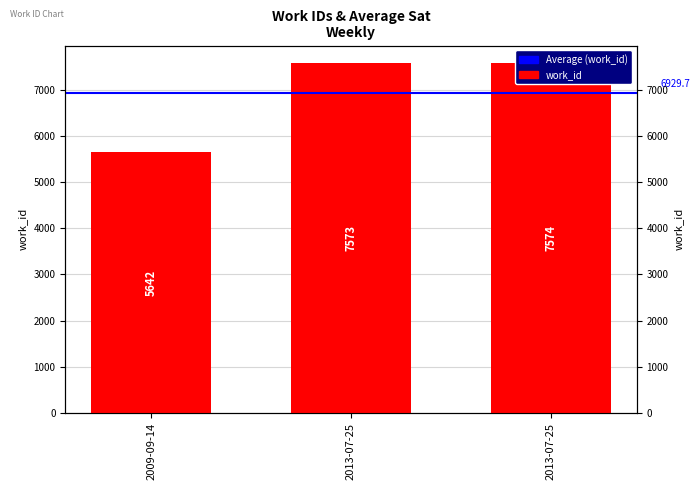

What is the ratio of the value at 2013-07-25 to the value at 2009-09-14?

1.3